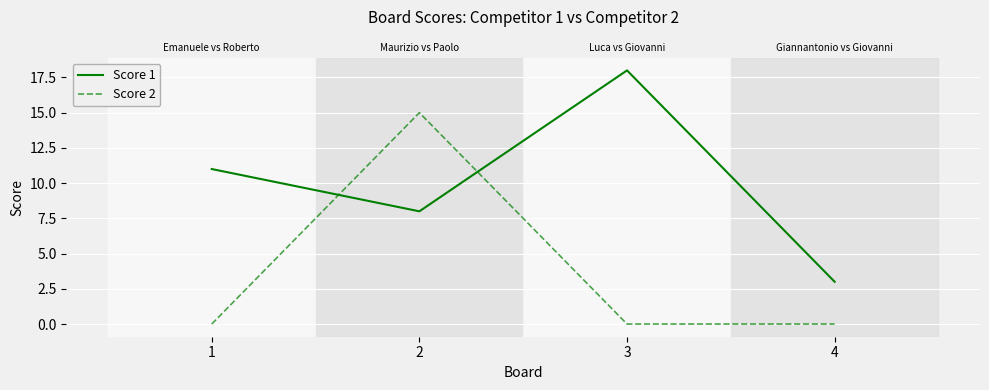

Which series has the largest range (max minus min)?

Score 1